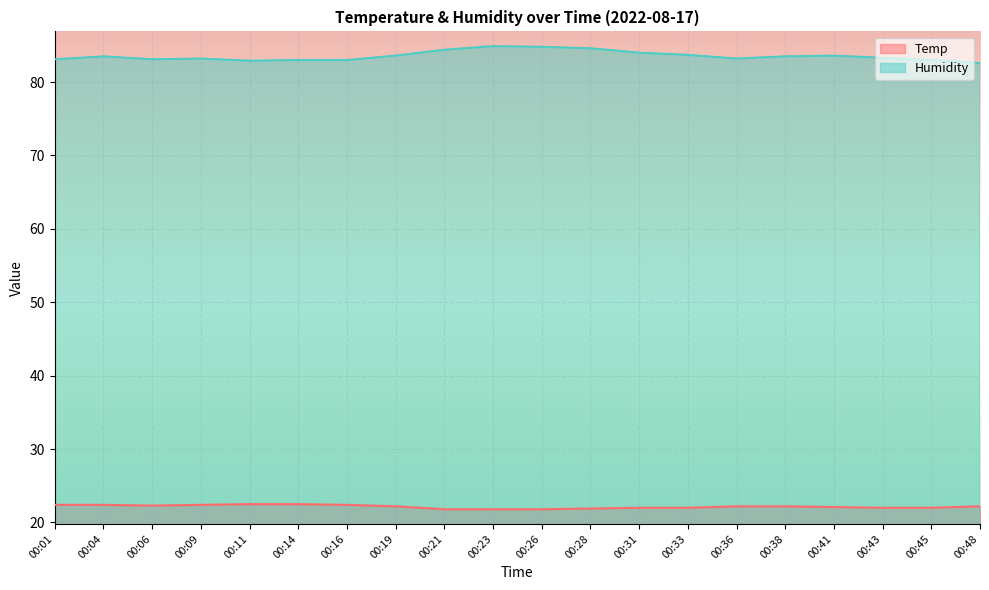

Which series has the largest range (max minus min)?

Humidity